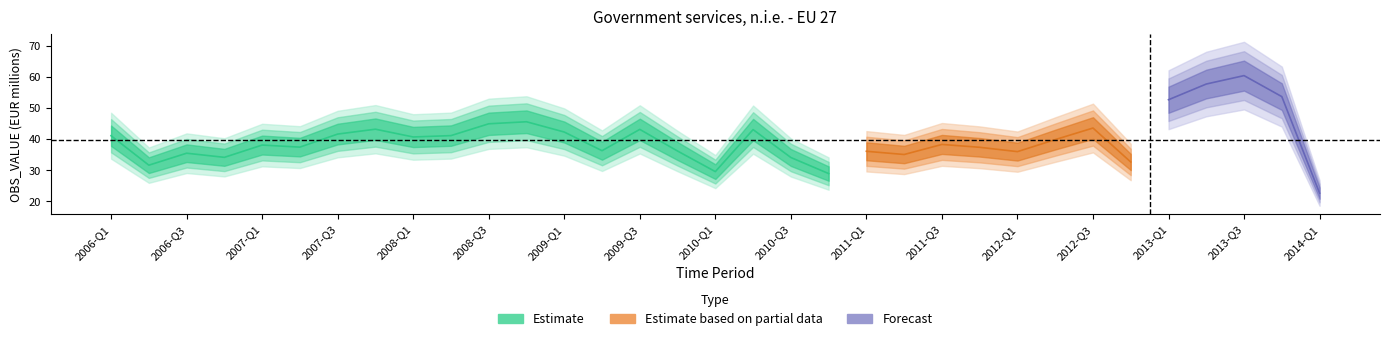

Reading right to left, list all the values displayed in this chart.

22.6	53.6	60.4	57.7	52.6	32.6	43.5	39.8	35.9	37.3	38.2	35.0	36.0	28.9	34.0	43.0	29.5	36.1	43.1	36.2	42.2	45.5	44.9	41.1	40.6	43.1	41.6	37.4	38.0	34.1	35.4	31.6	41.0